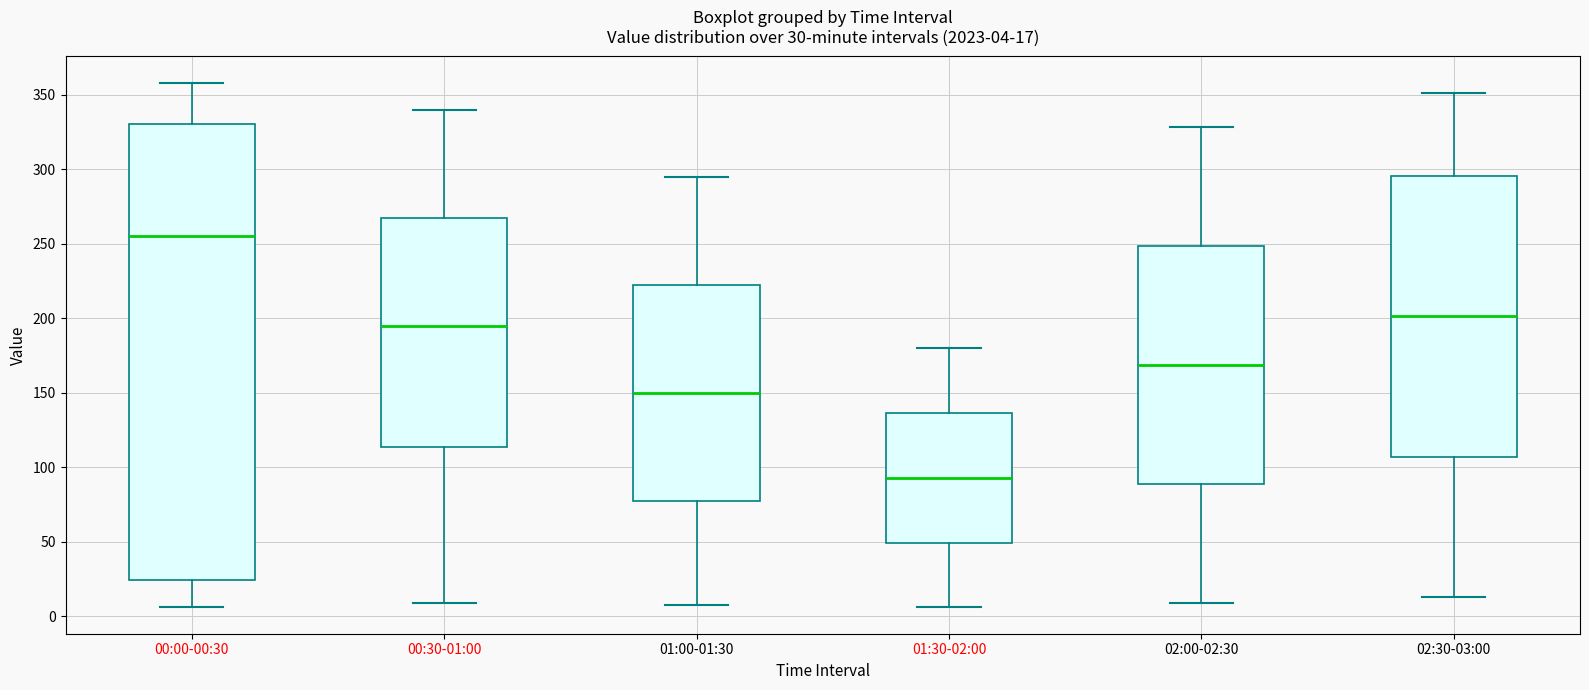

Comparing the boxes themselves (not the whiskers), which one is the tallest?

00:00-00:30